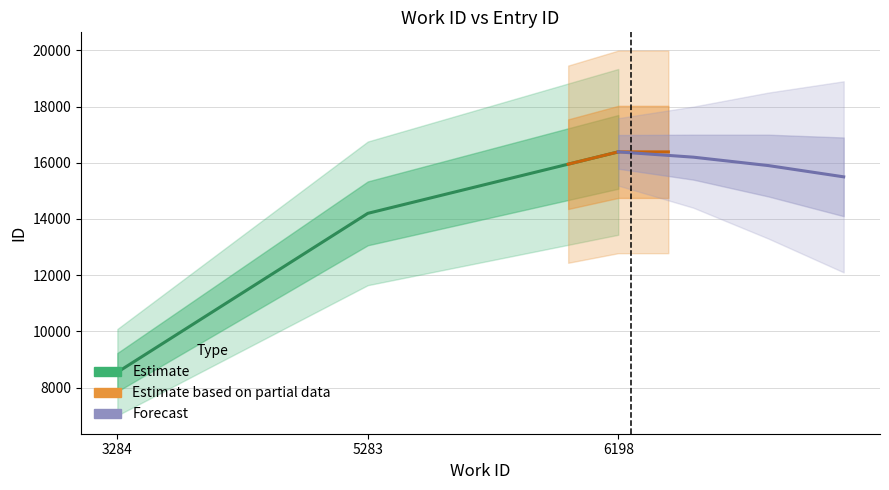

List the labels in order of value, largest first.

6198, 5283, 3284